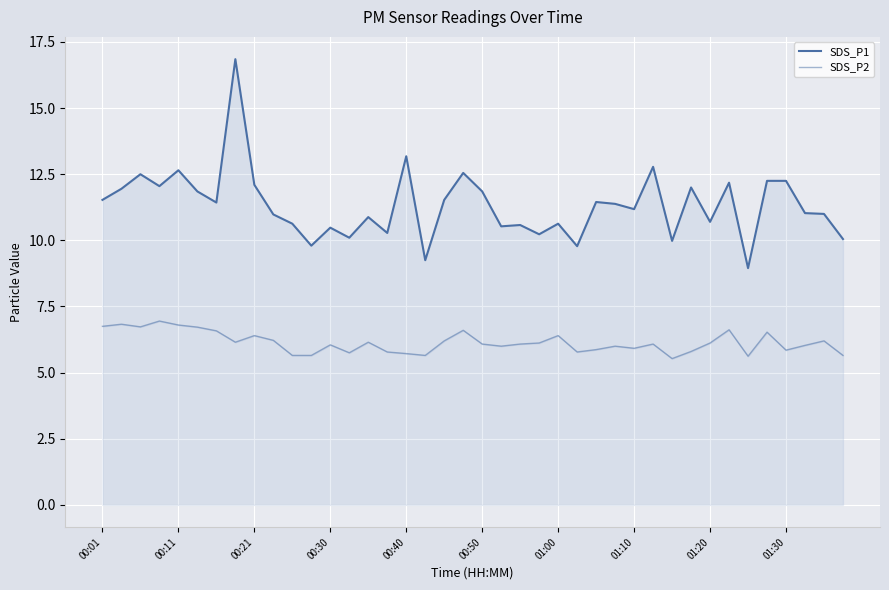

What position from the left is 33?

34